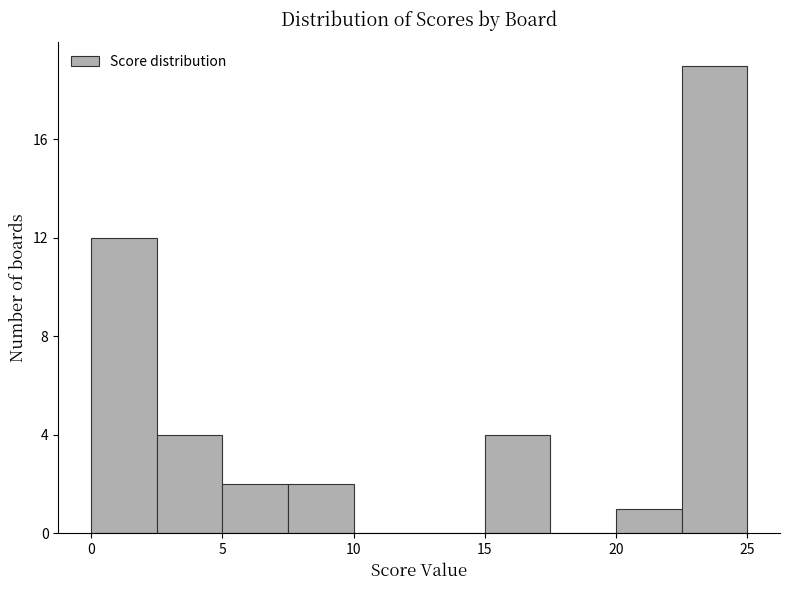

How tall is the bar that spans 20.0 to 22.5 on the x-axis? The values are not printed on the chart, so give them approximately, as read against the axis.

1